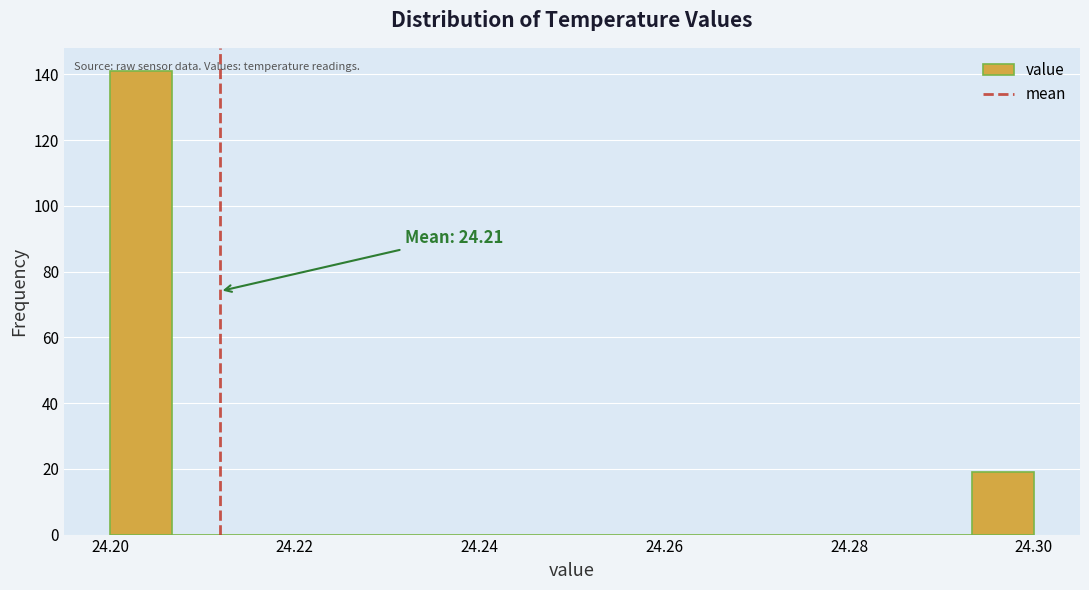

Around what value on the x-axis is the tallest bar? Give the approximate position of its centre, as read against the axis.

24.204